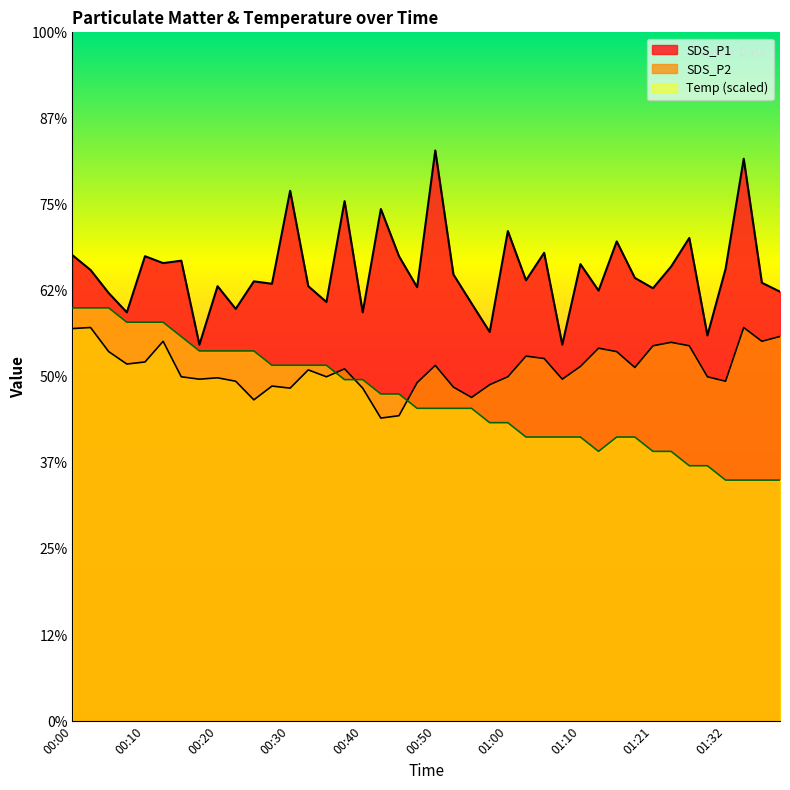

True or false: SDS_P1 and SDS_P2 intersect in this chart.

False